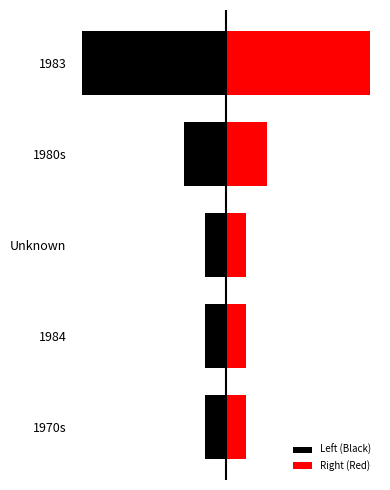

How many values in the Left (Black) series are below -1?

2